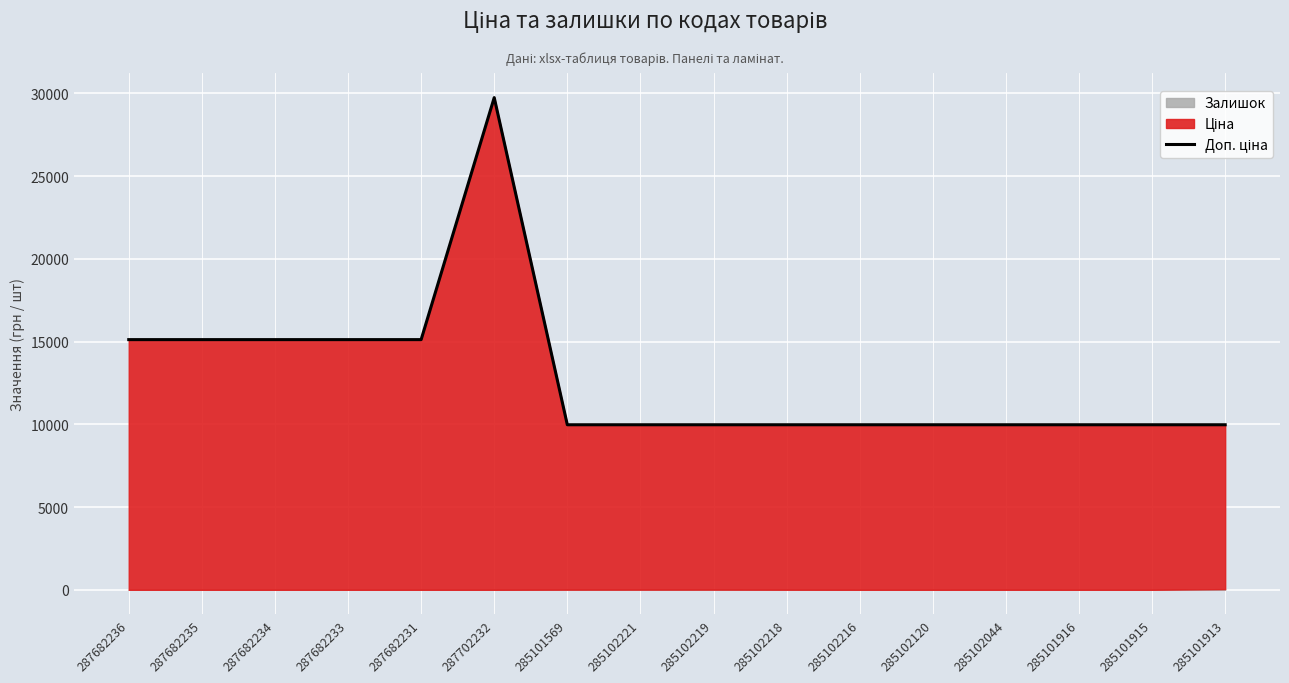

Reading right to left, list all the values displayed in this chart.

9975.0	9975.0	9975.0	9975.0	9975.0	9975.0	9975.0	9975.0	9975.0	9975.0	29747.2	15120.0	15120.0	15120.0	15120.0	15120.0